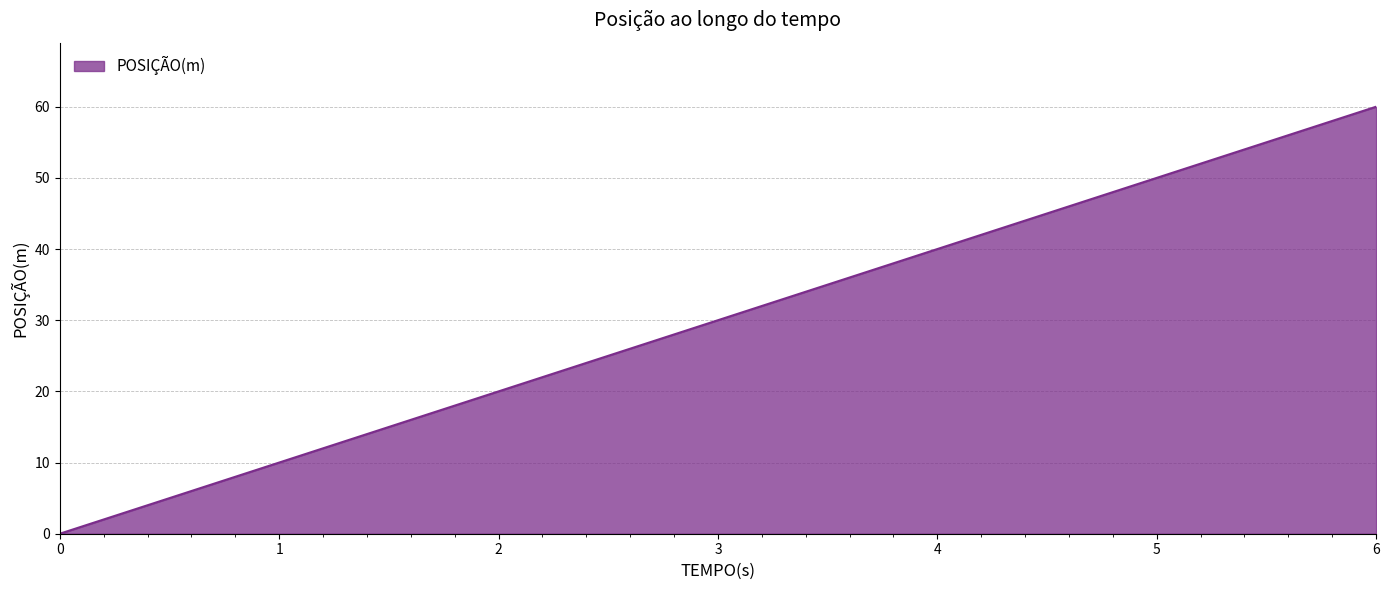

Rank the categories by value from lowest to highest.

0, 2, 4, 6